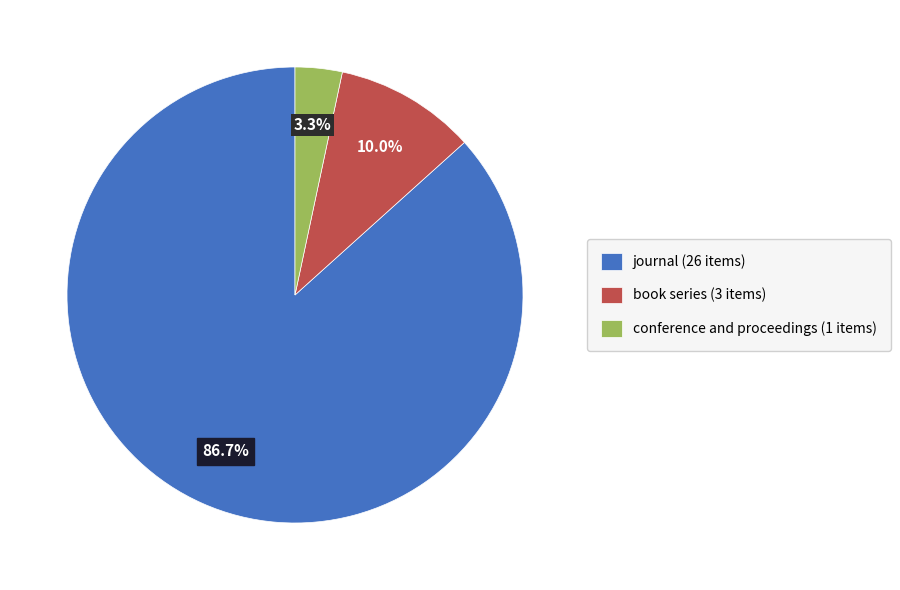

To the nearest percent, what portion does journal represent?

87%